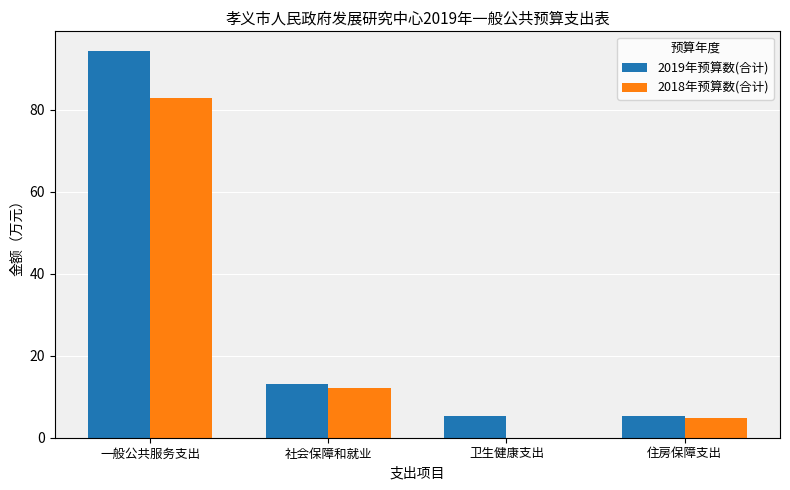

Which series has the largest range (max minus min)?

2019年预算数(合计)